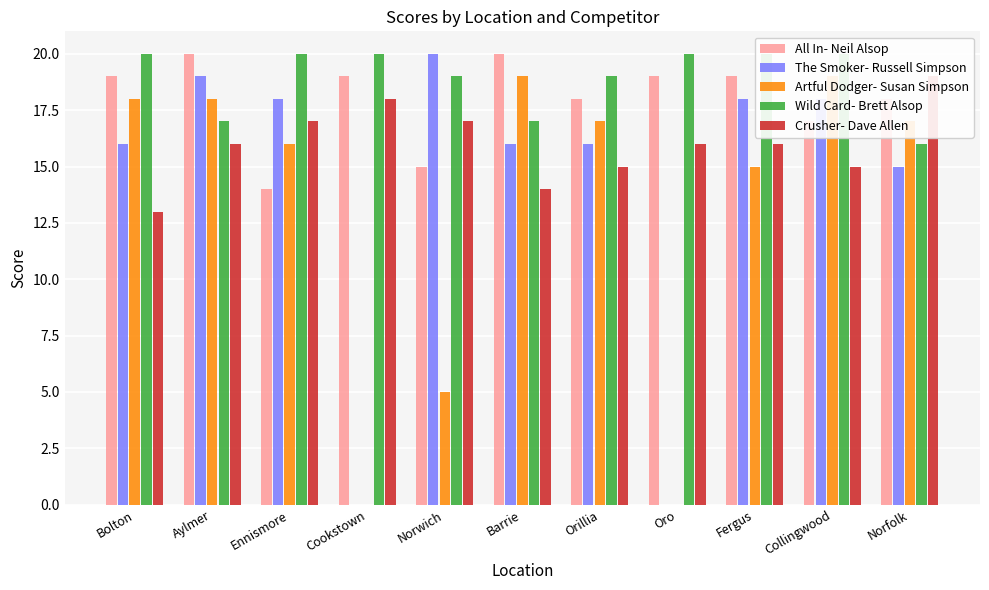

How many data points in The Smoker- Russell Simpson are above 16?

5